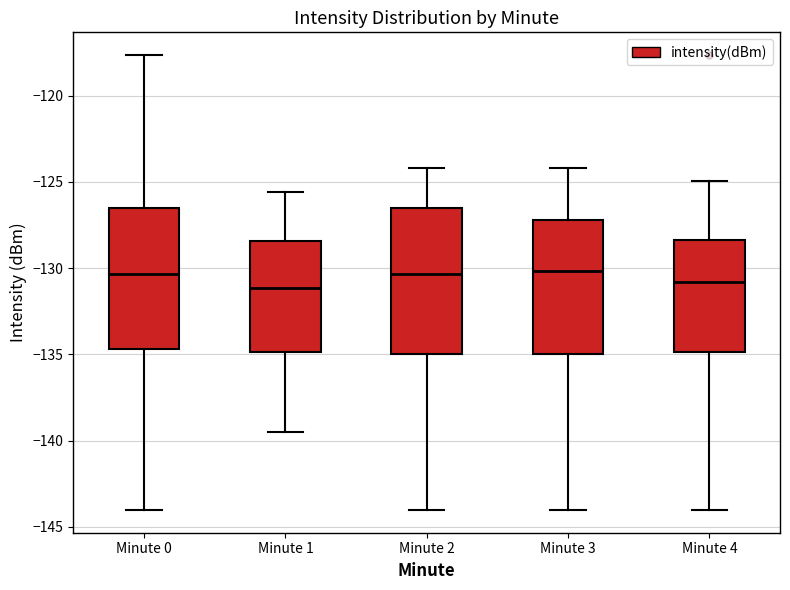

Where does the upper whisker of the box for Minute 1 end on the y-axis? The values are not printed on the chart, so give them approximately, as read against the axis.

-125.5